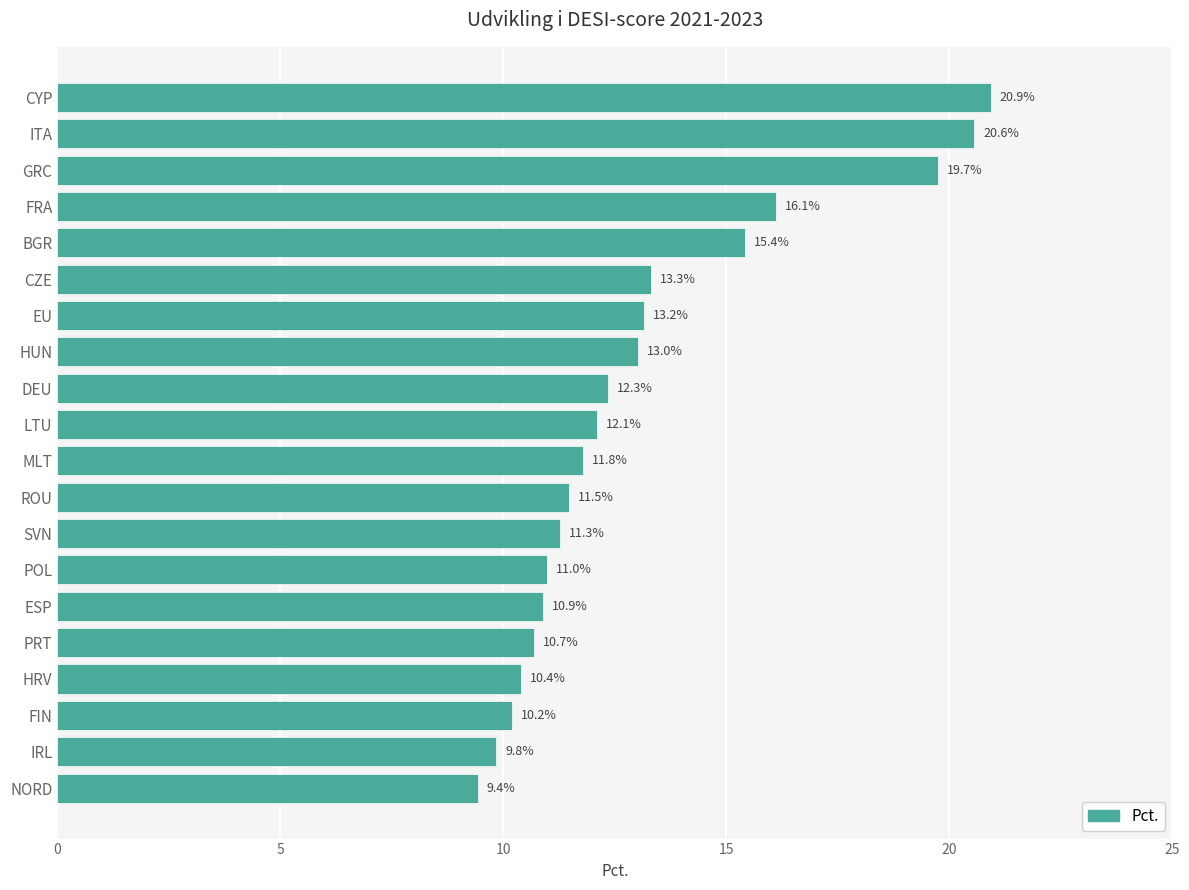

What position from the top is ROU?

12